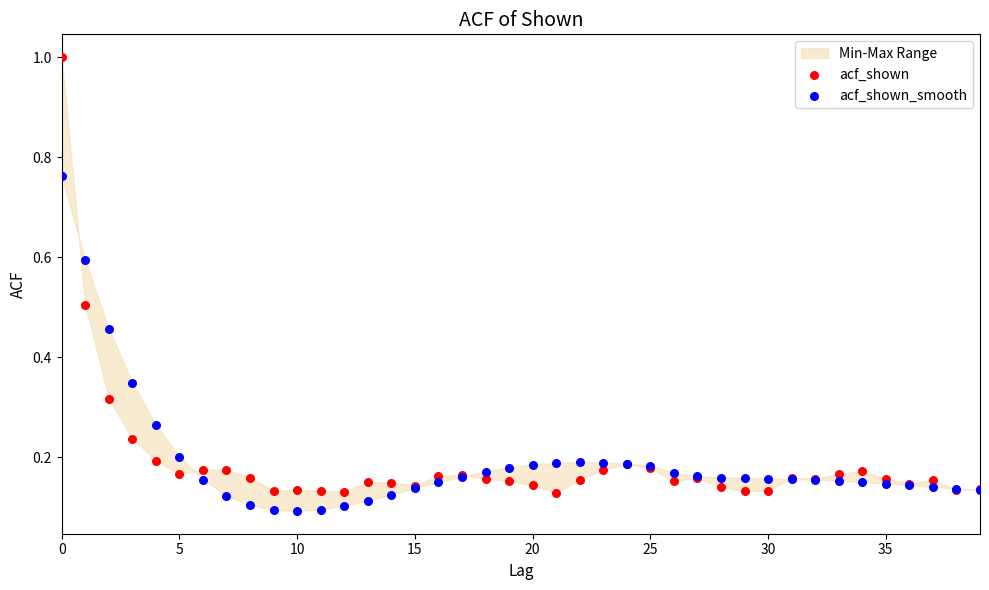

Which series contains the lowest Y value?

acf_shown_smooth